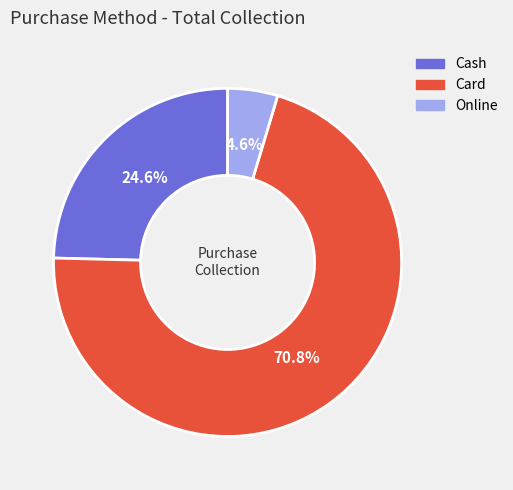

Which slice is the largest?

Card